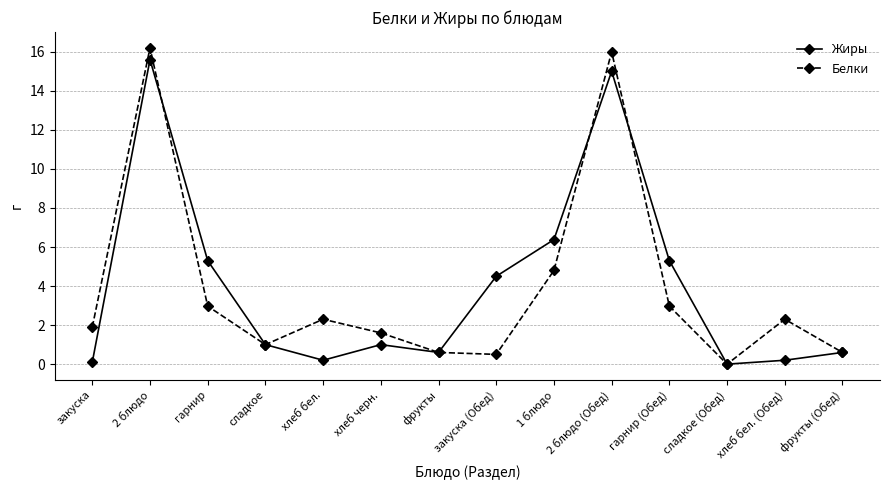

What is the sum of all Жиры values?

55.8